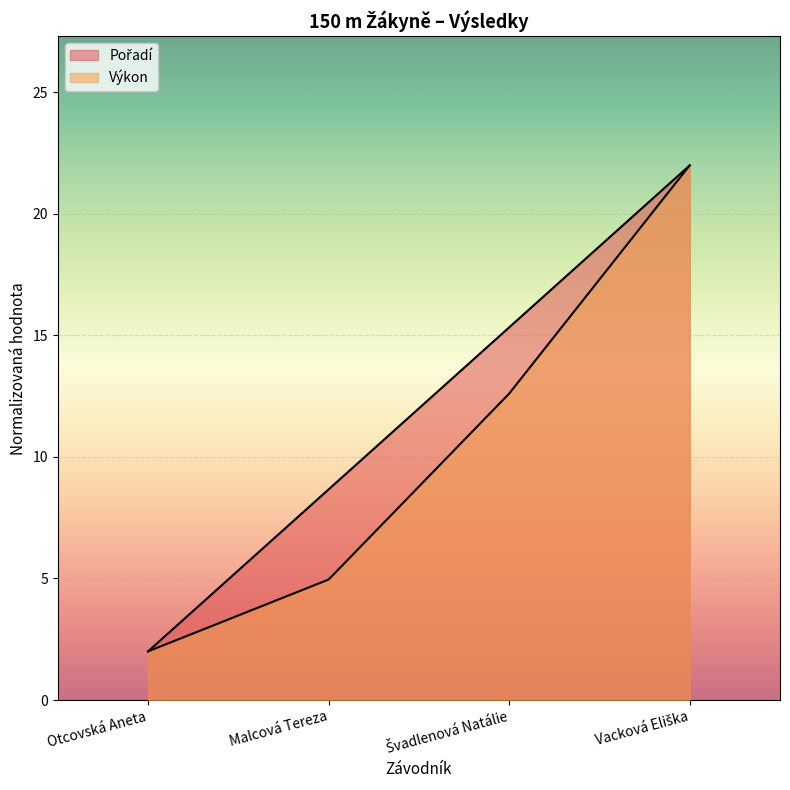

How many lines are shown in the chart?

2